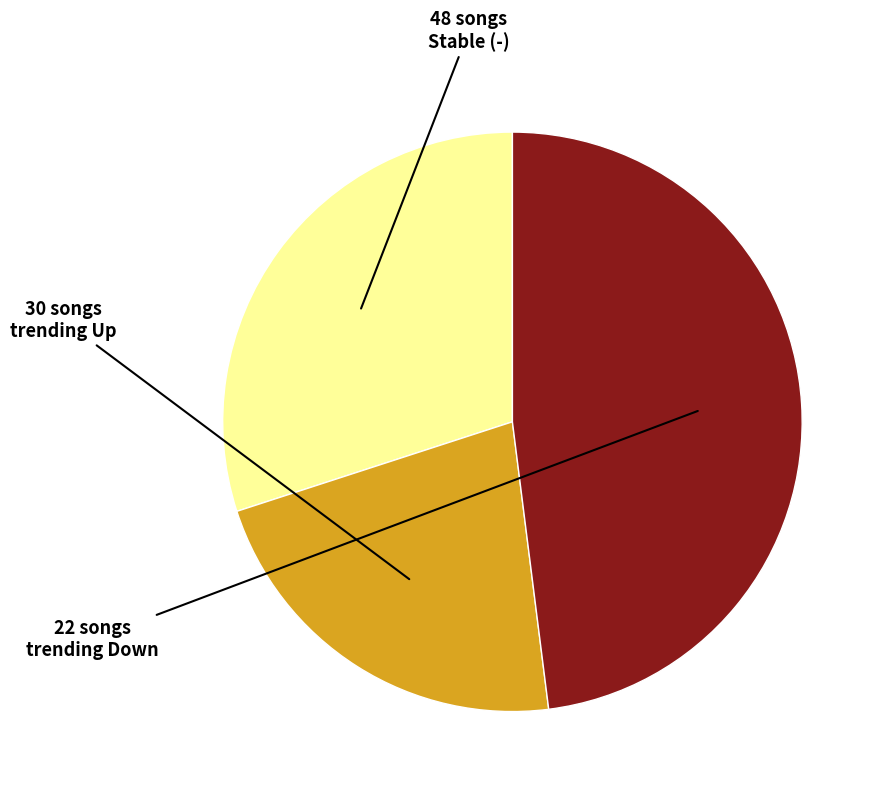

Count the number of slices in the pie.

3